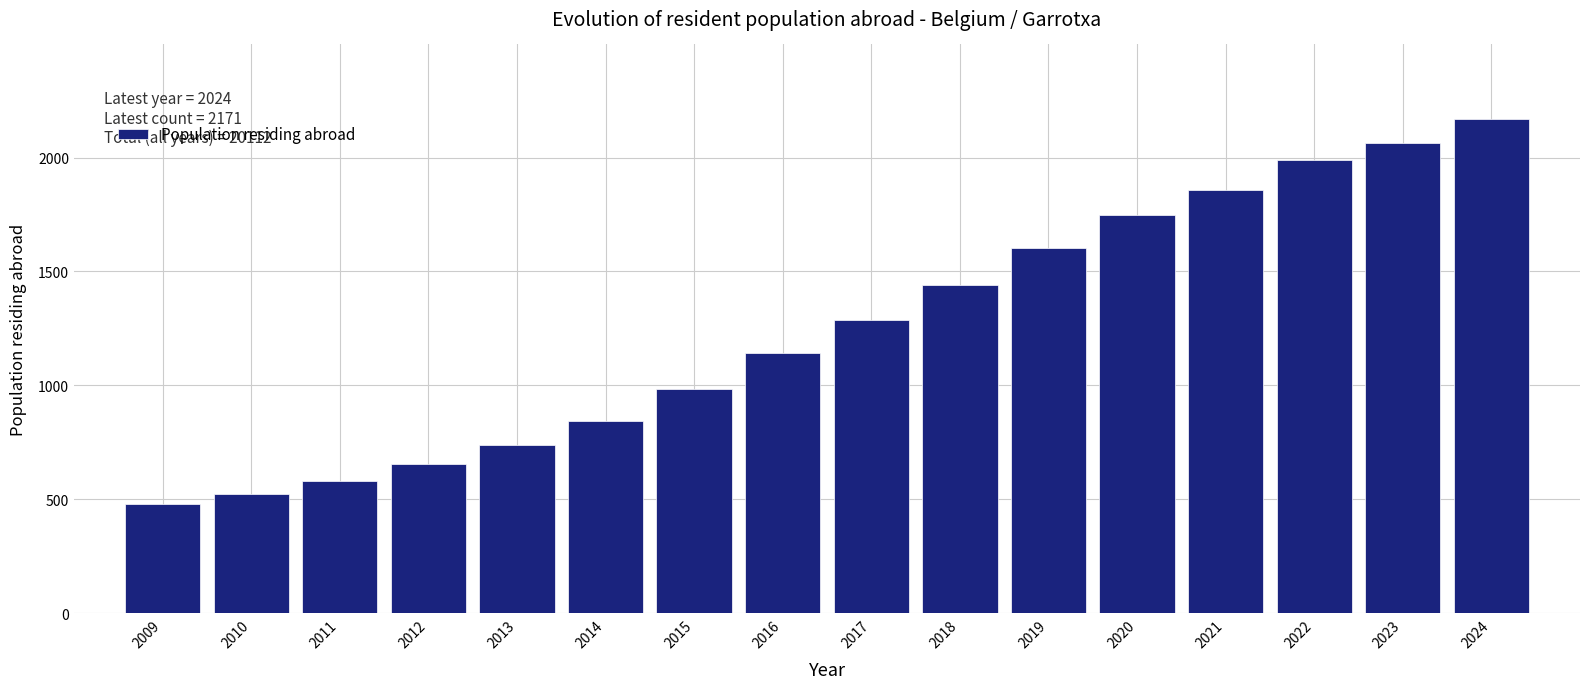

Reading right to left, what are all the values shown in this chart?

2024=2171	2023=2063	2022=1990	2021=1858	2020=1749	2019=1605	2018=1442	2017=1287	2016=1144	2015=983	2014=845	2013=738	2012=655	2011=579	2010=522	2009=481